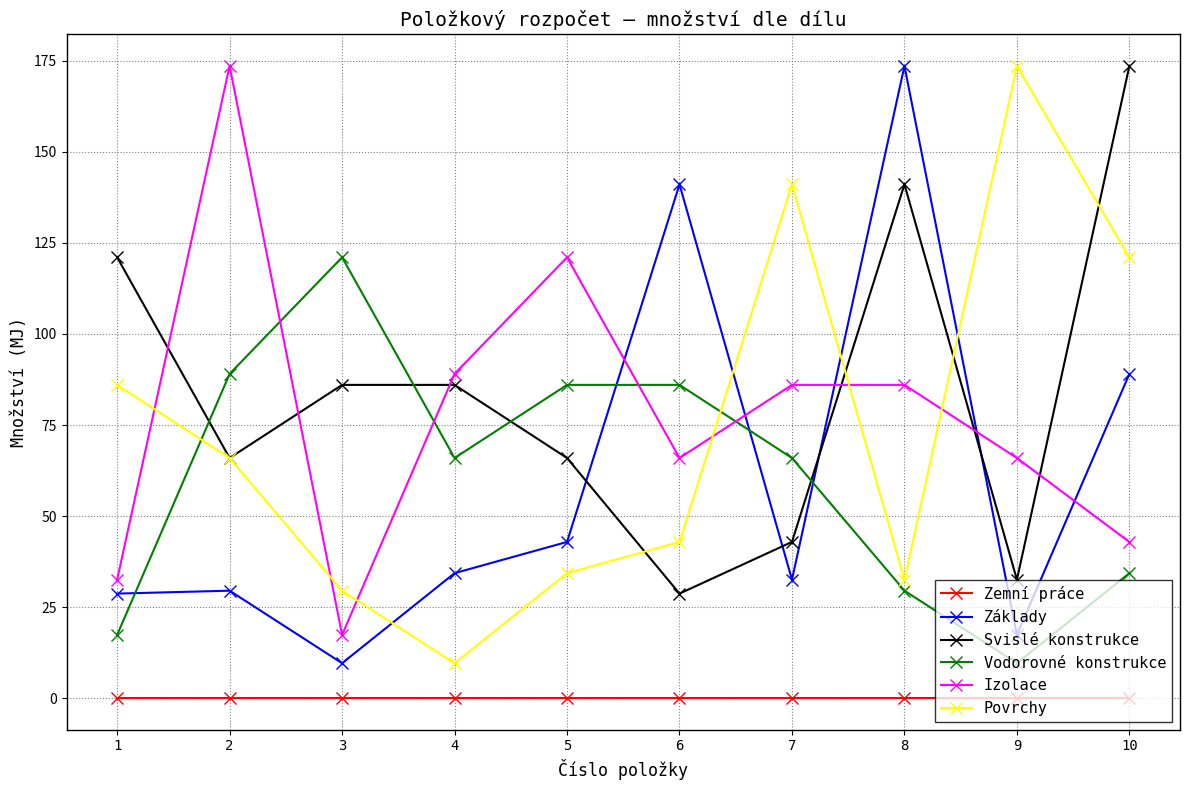

What is the sum of the Vodorovné konstrukce values at 10 and 3?

155.4